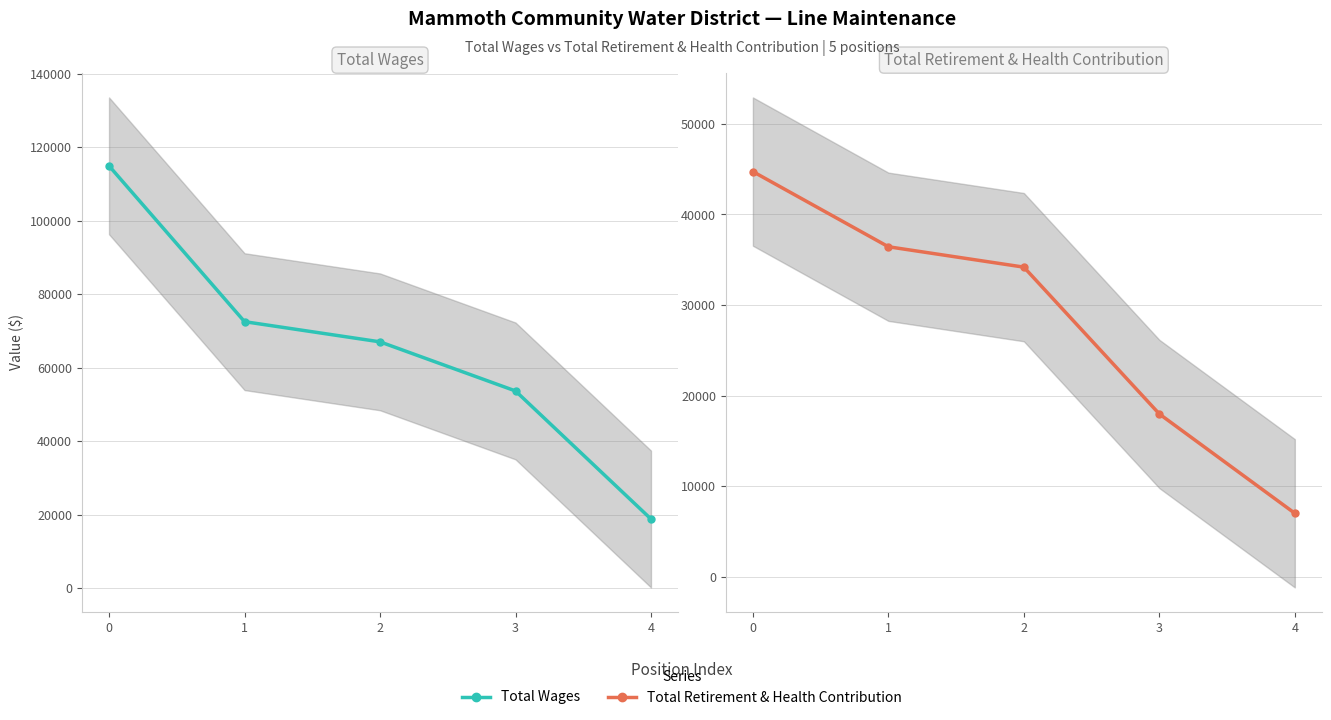

Reading right to left, list all the values displayed in this chart.

Total Wages: 18789	53666	67038	72535	114961
Total Retirement & Health Contribution: 6992	17964	34181	36433	44735